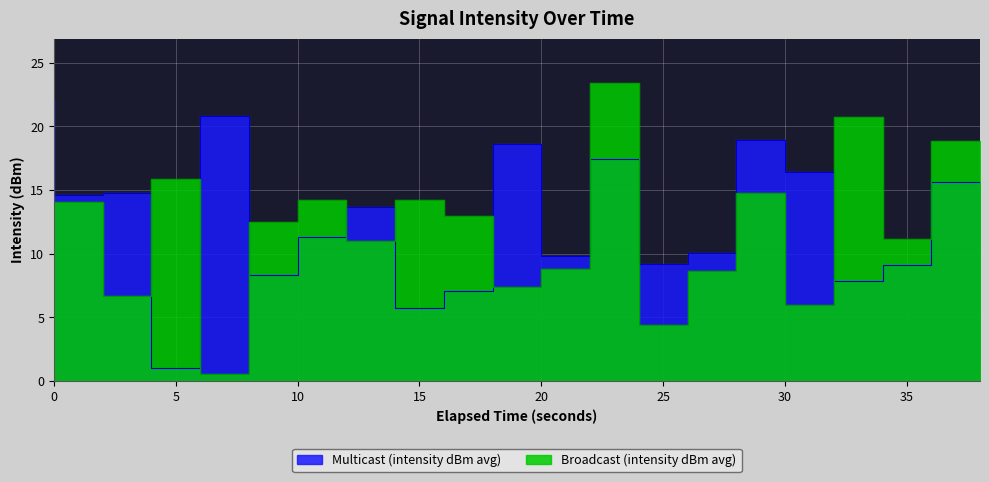

Rank the series by their maximum value, from lowest to highest.

Multicast (intensity dBm avg), Broadcast (intensity dBm avg)